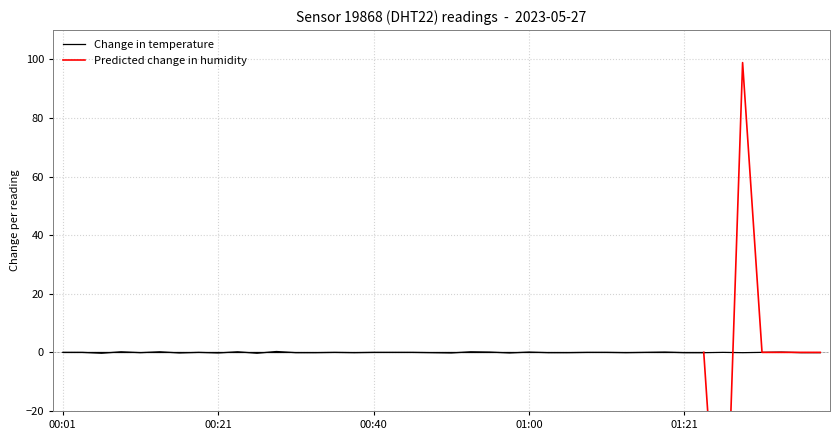

Which series has the largest total across all categories?

humidity